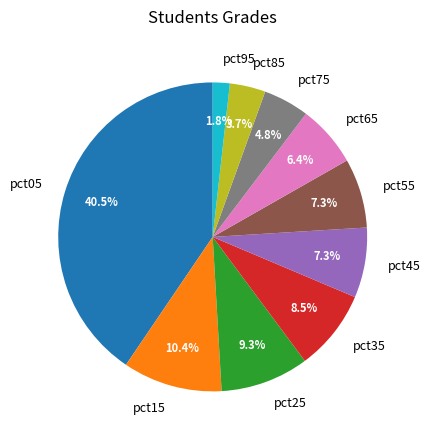

What percentage do pct85 and pct25 together represent?

13.0%